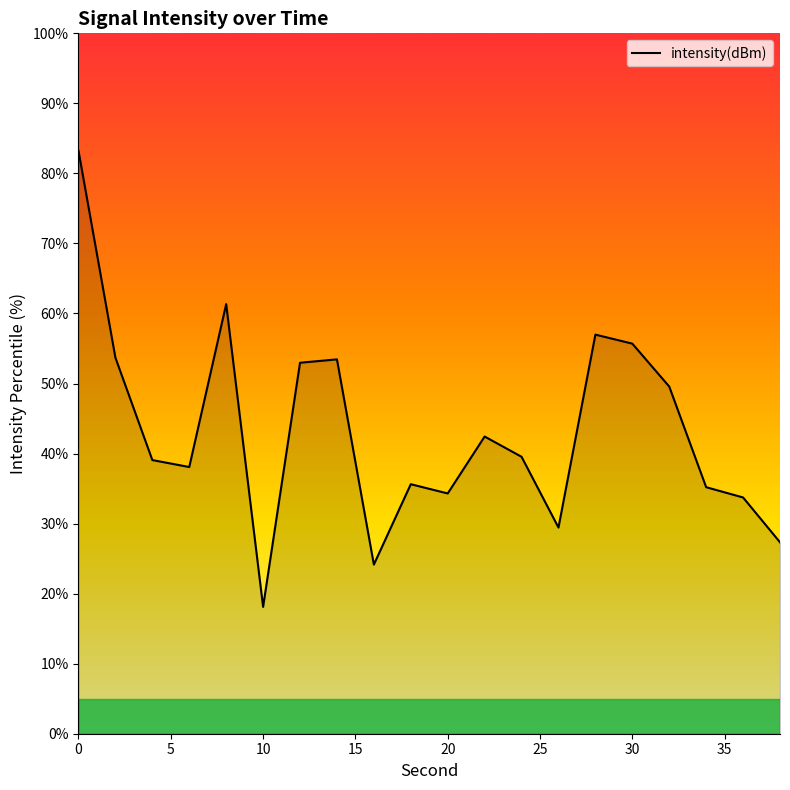

What is the difference between the maximum and minimum values?

65.1